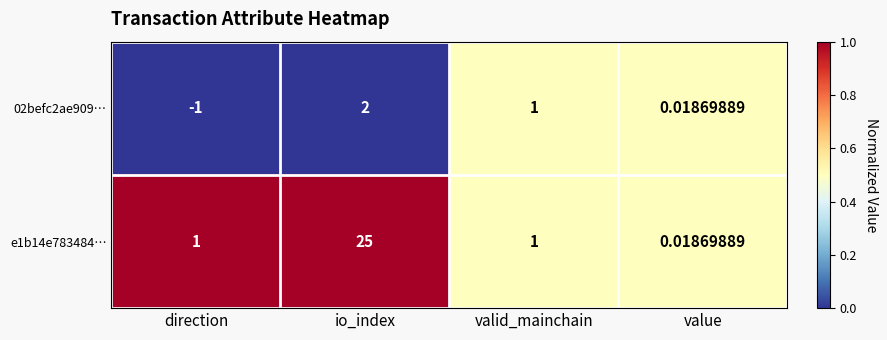

At which category is the sum across all series the highest?

io_index